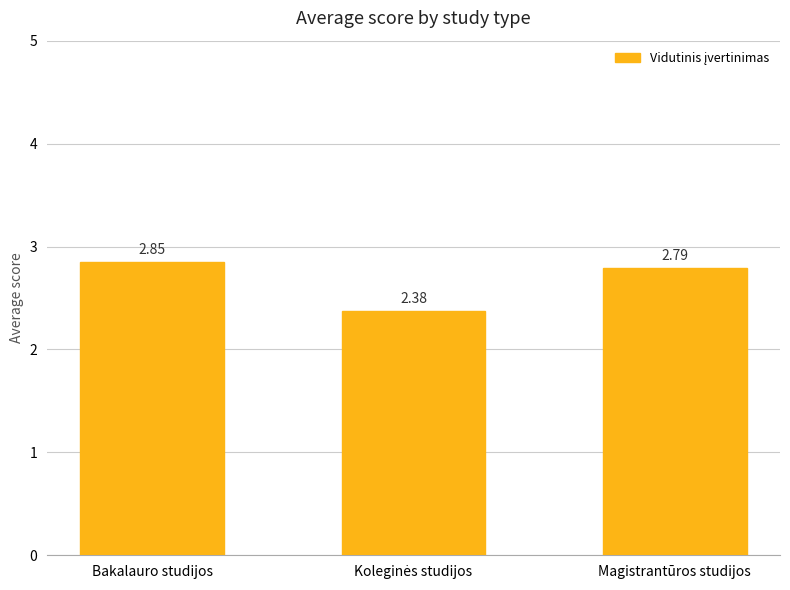

What is the label of the 3rd bar from the left?

Magistrantūros studijos